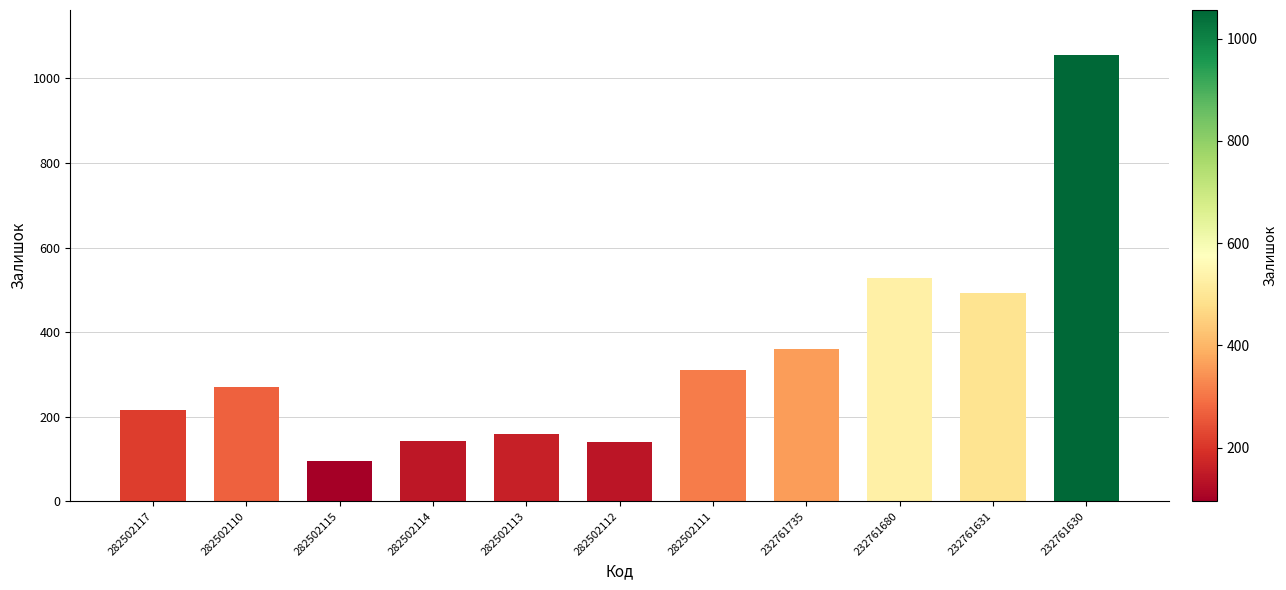

What is the change in value from 282502114 to 282502113?

+16